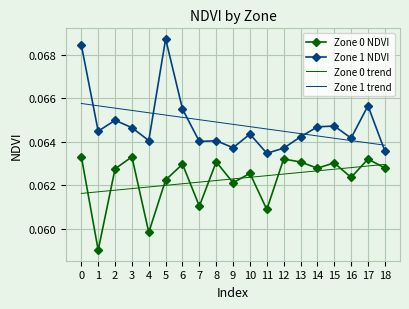

How many intersections are there between Zone 0 trend and Zone 0 NDVI?

13